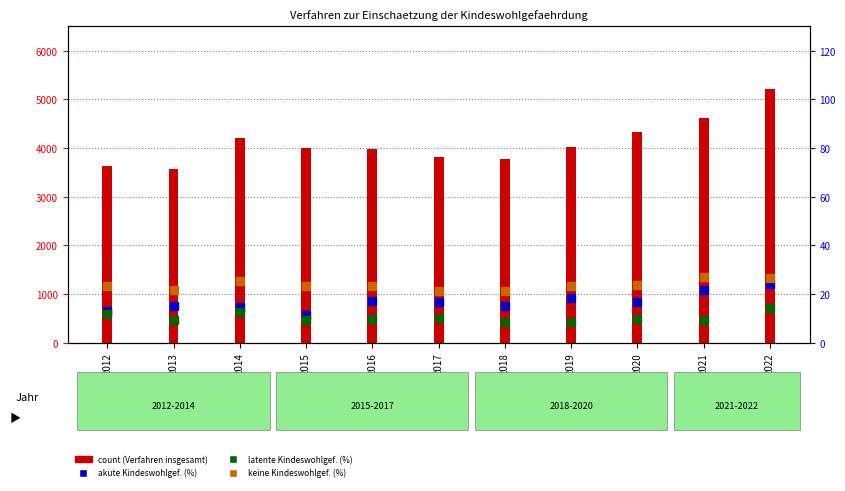

Which series has the largest total across all categories?

Verfahren insgesamt